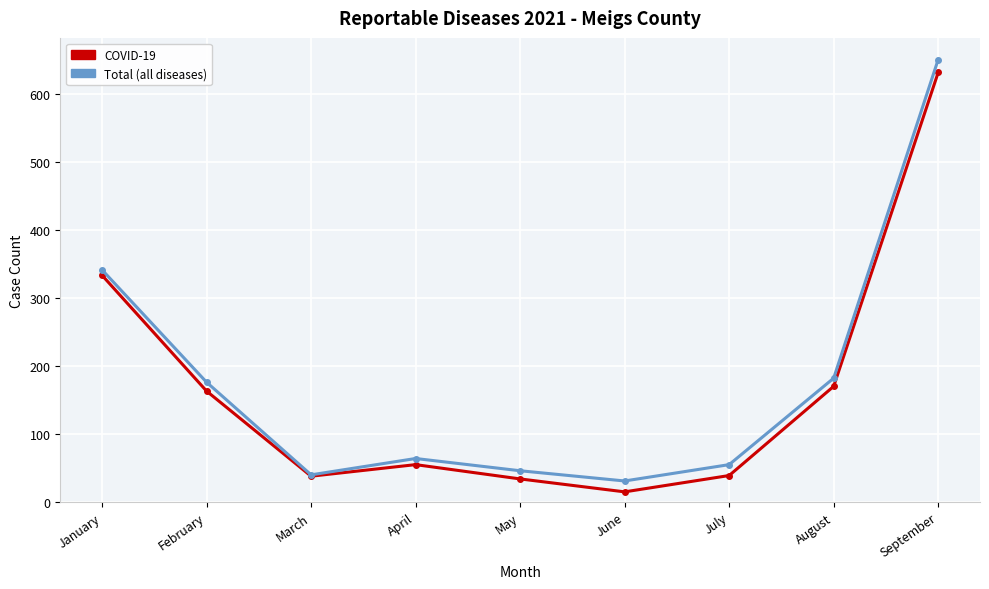

At how many categories does at least one series exceed 600?

1